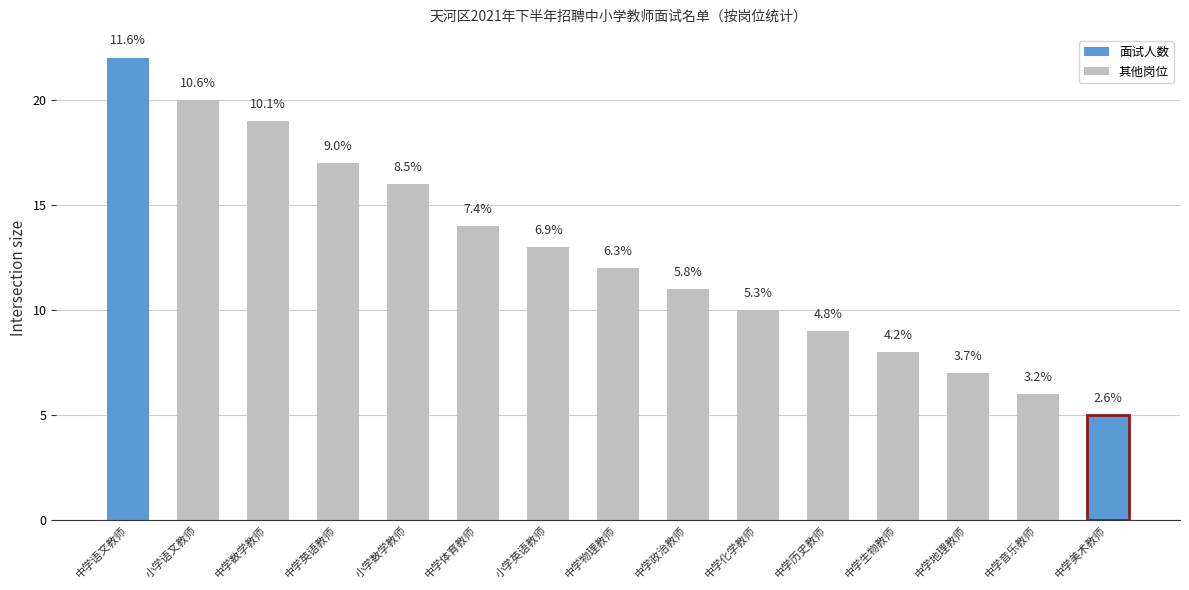

How many bars are there in total?

15